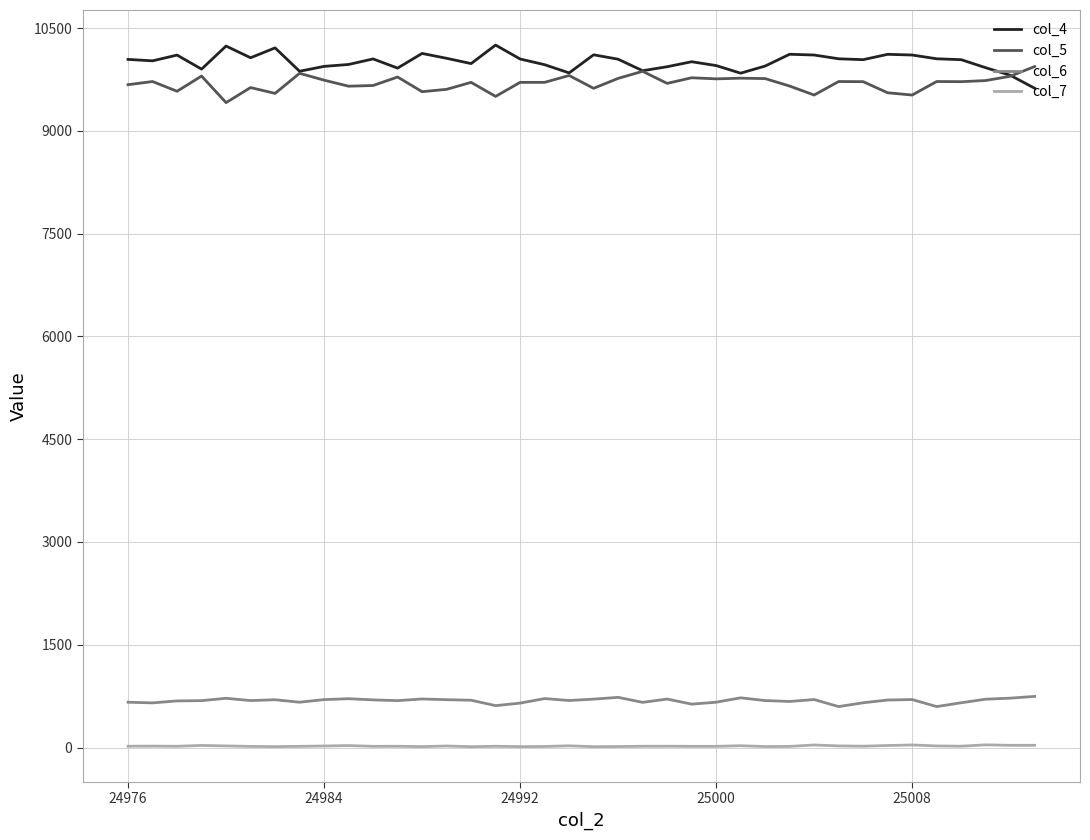

What is the maximum value shown in the chart?

10251